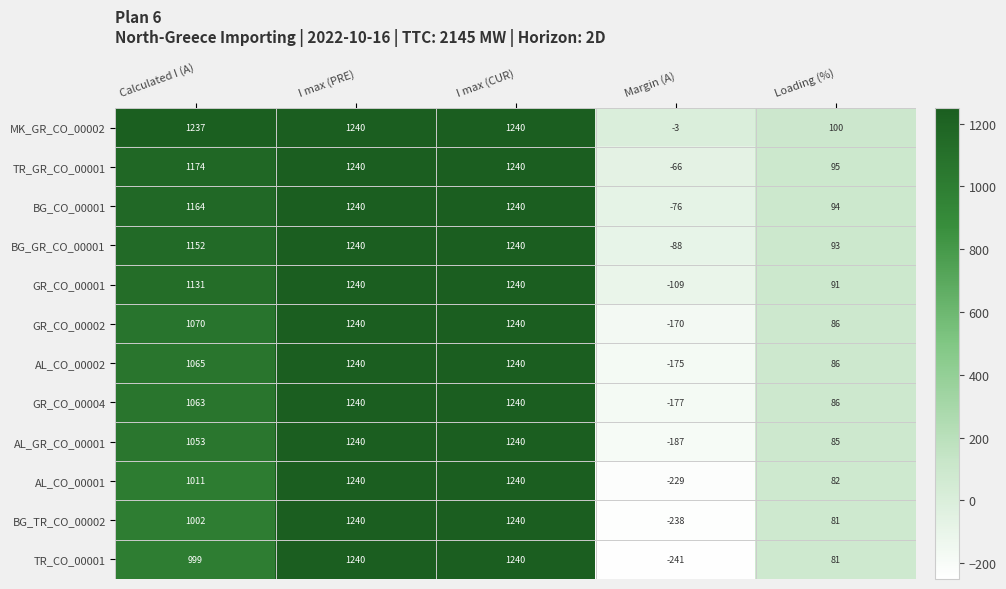

What is the difference between the highest and lowest values at Loading (%)?

19